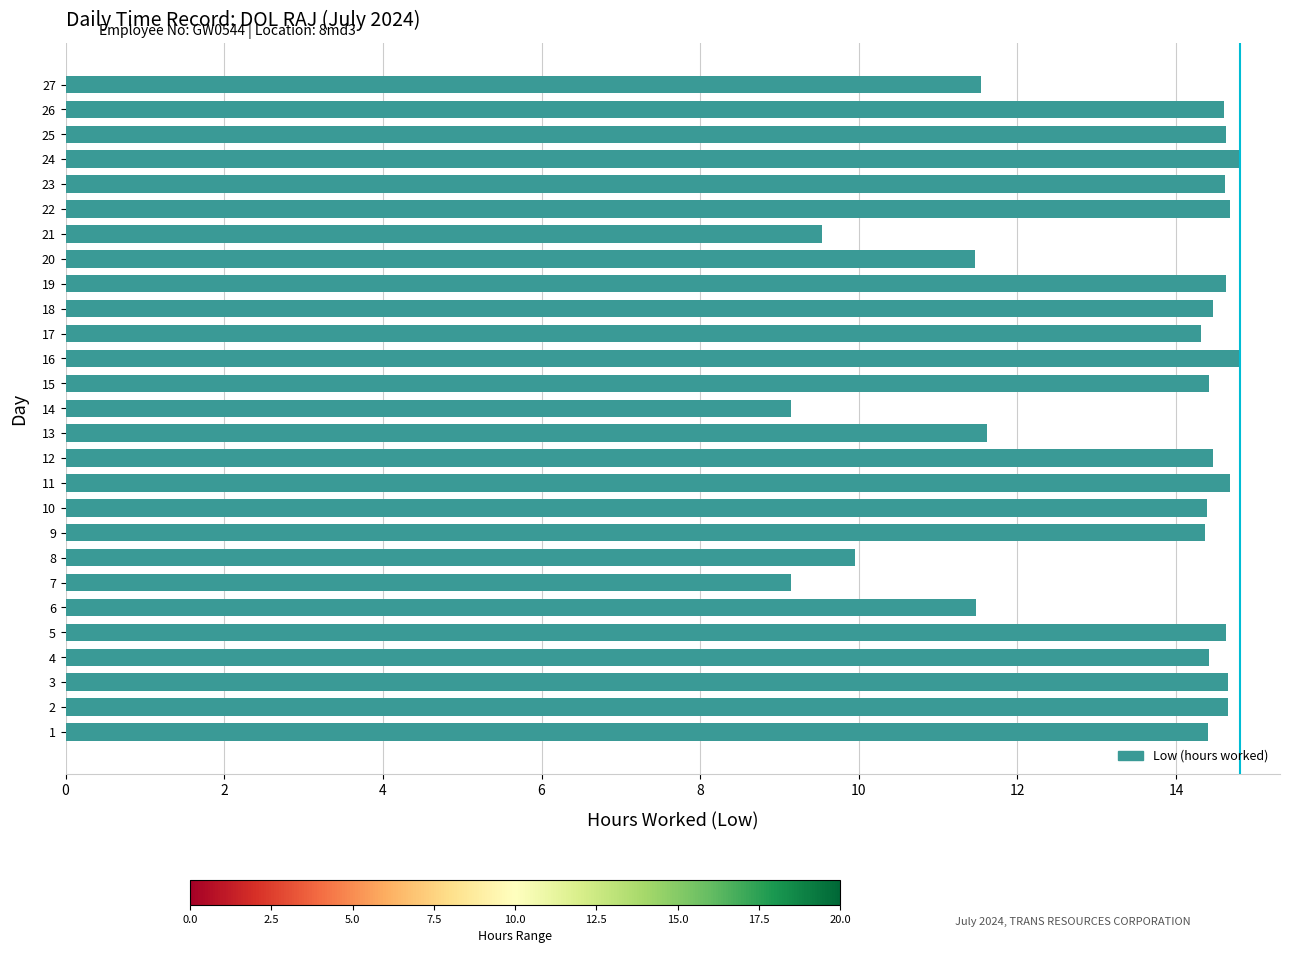

What is the sum of the values at 5 and 19?

29.3